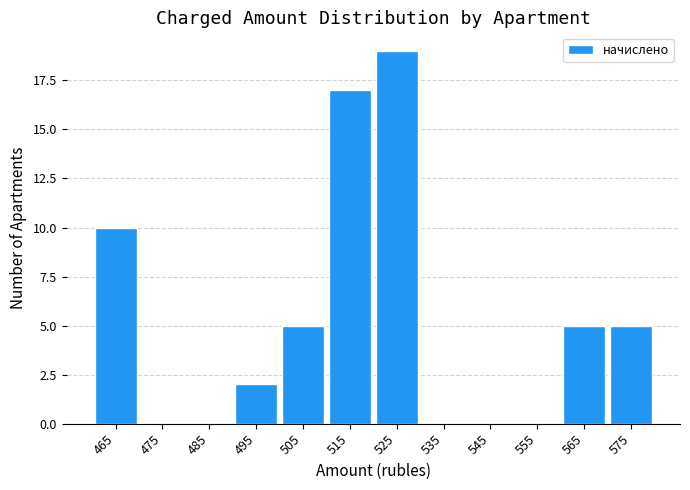

Which range on the x-axis has the tallest bar?

520 to 530